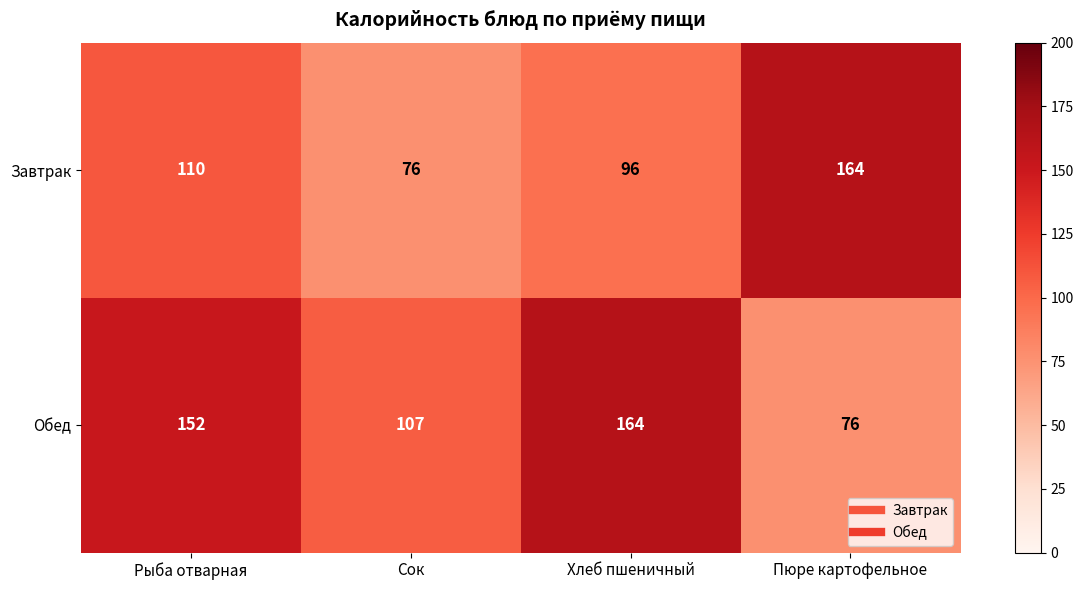

At how many categories does at least one series exceed 136?

3